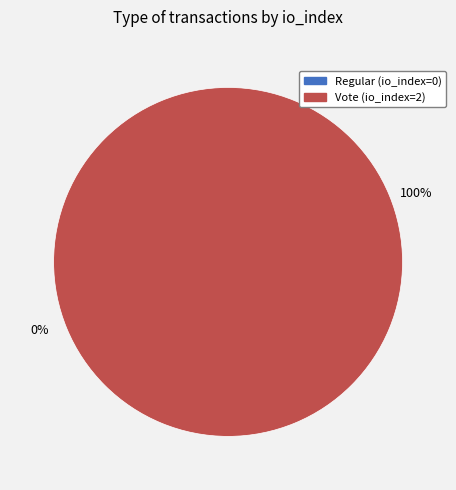

Combined, do Regular (io_index=0) and Vote (io_index=2) account for over 50%?

Yes